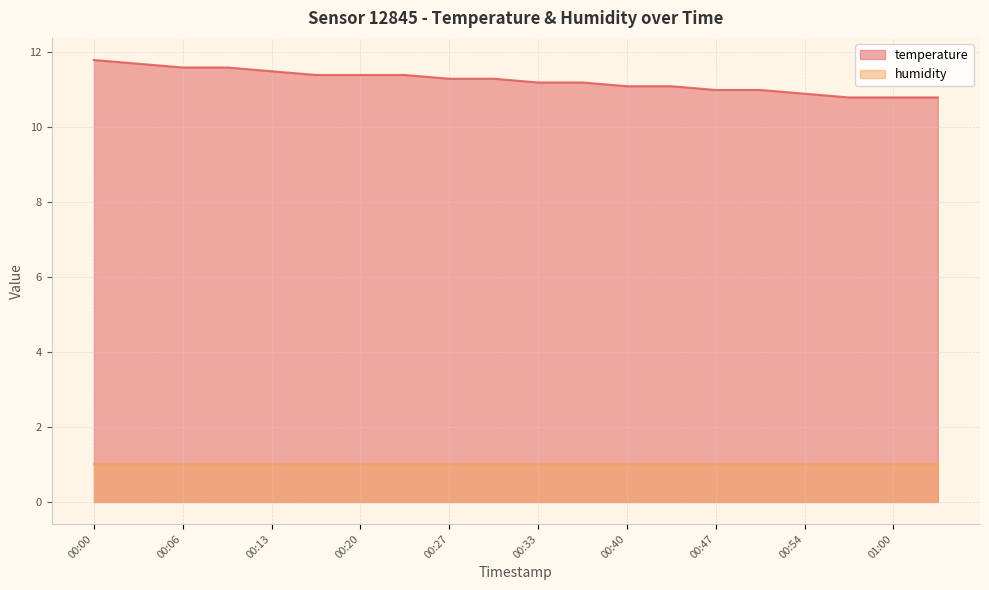

What is the average value?

11.2